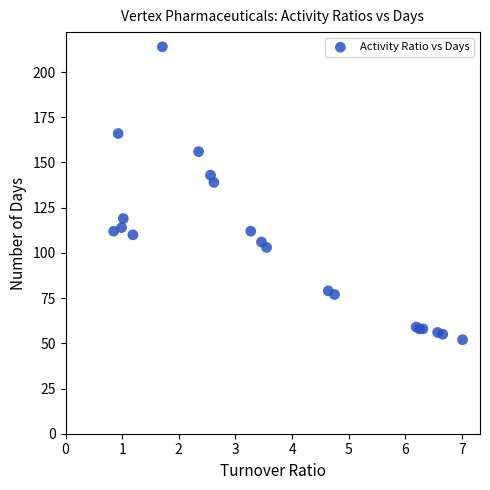

What Y value in the scatter plot is closest to 133?

139